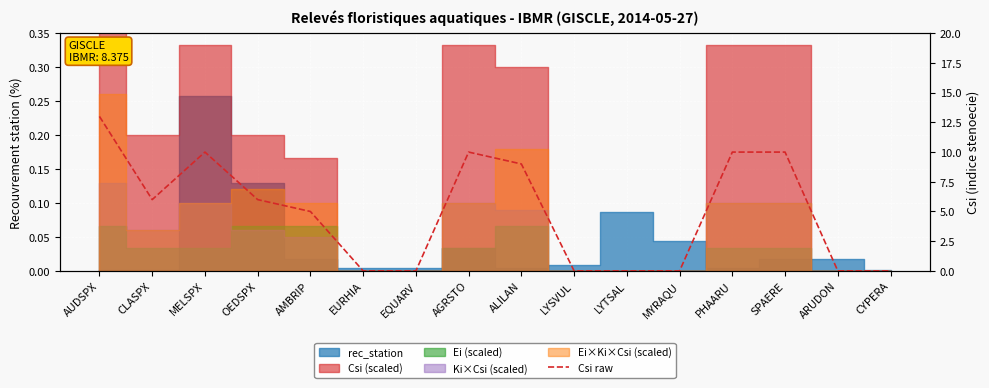

List the labels in order of value, largest first.

AUDSPX, MELSPX, AGRSTO, PHAARU, SPAERE, ALILAN, CLASPX, OEDSPX, AMBRIP, EURHIA, EQUARV, LYSVUL, LYTSAL, MYRAQU, ARUDON, CYPERA